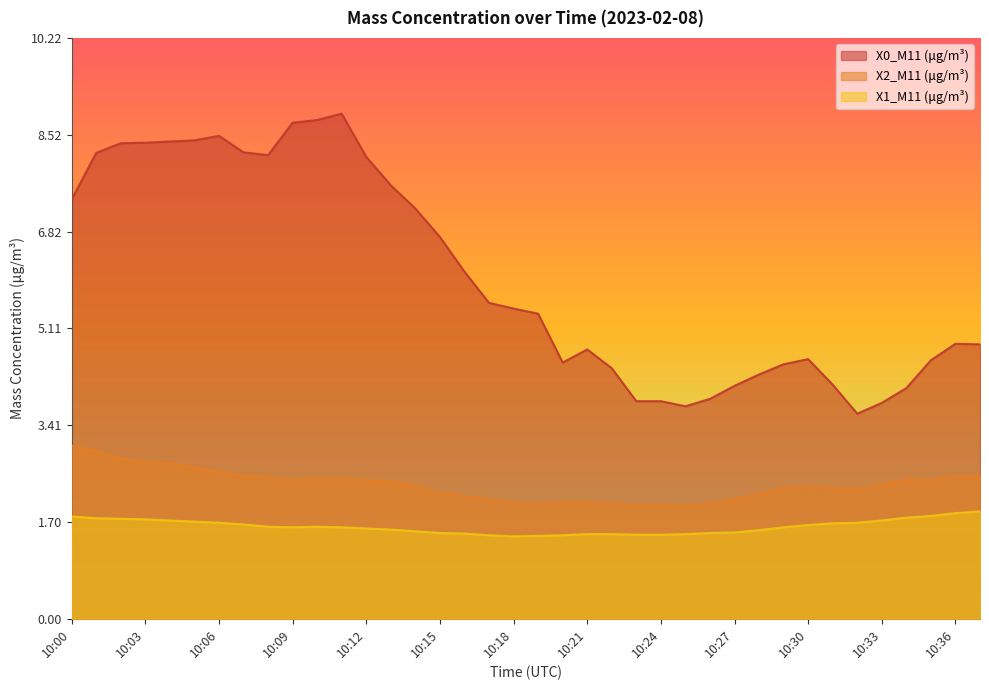

What is the total value across all series at 10:29?

8.4